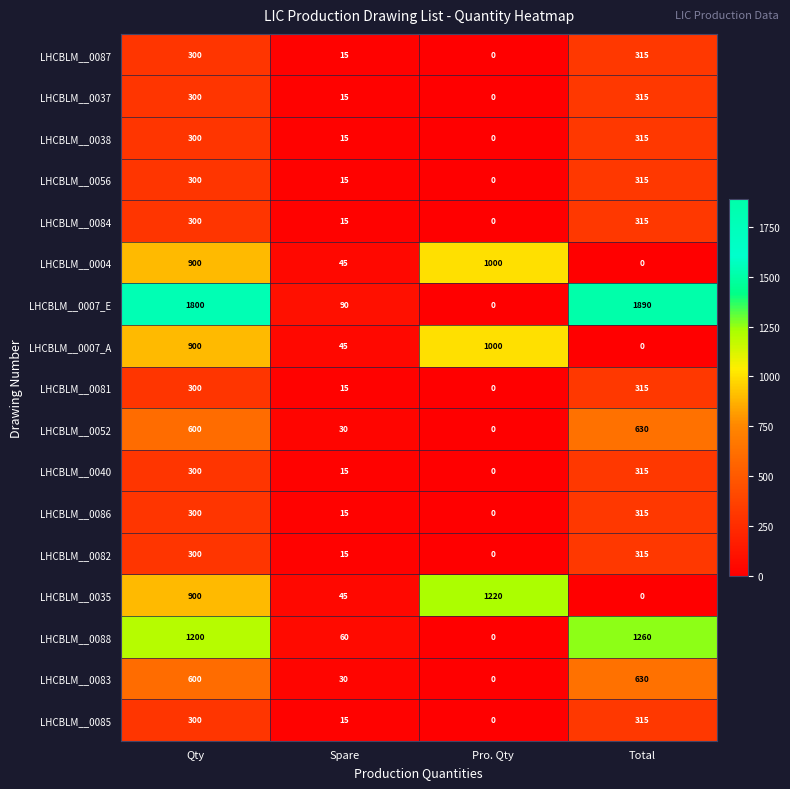

At which category is the sum across all series the highest?

Qty